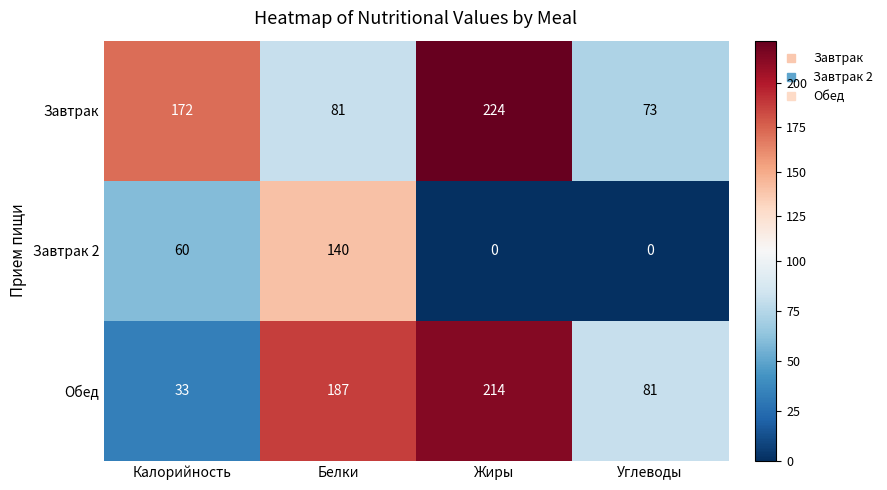

What is the total value across all series at Белки?

408